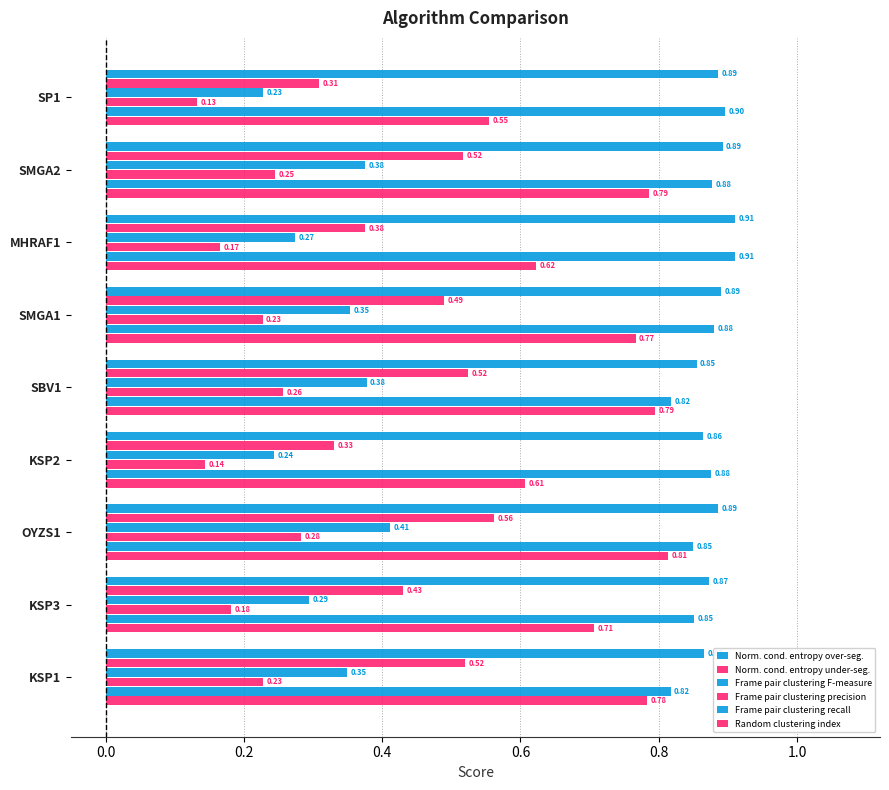

Count the number of categories in the chart.

9